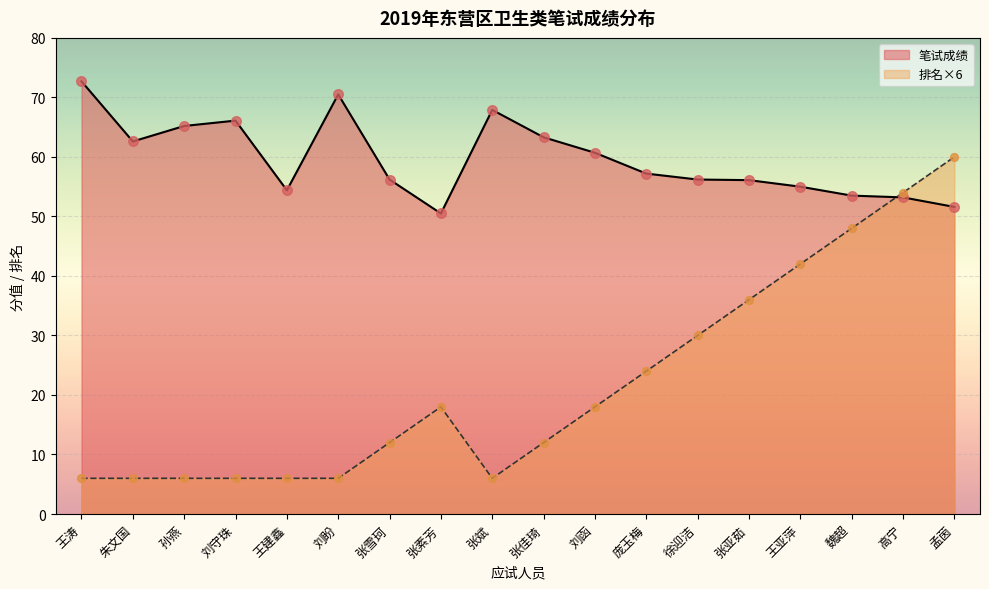

At how many categories does at least one series exceed 43?

18